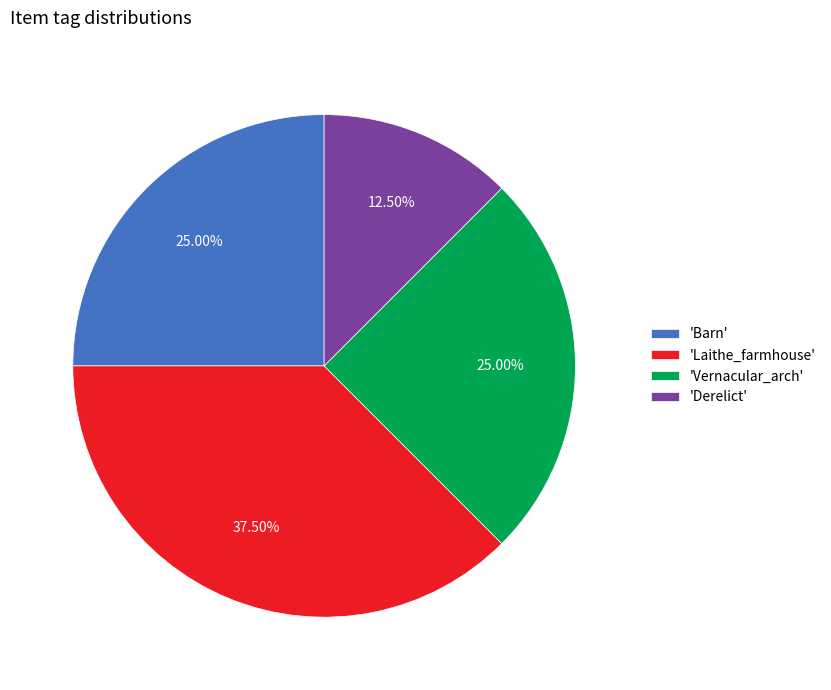

Combined, do 'Laithe_farmhouse' and 'Vernacular_arch' account for over 50%?

Yes